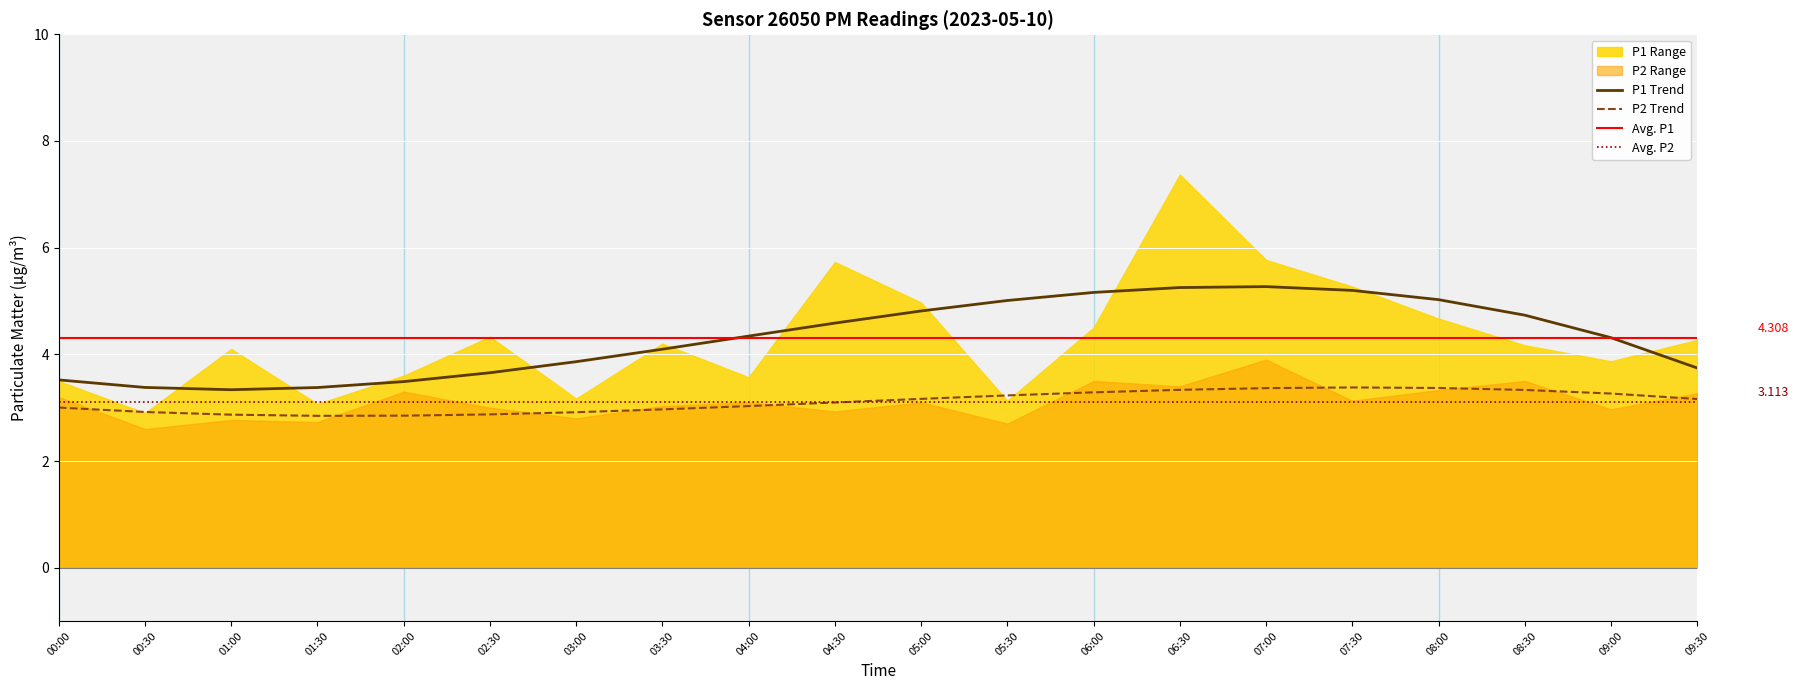

Where is the first local minimum for P1?

00:30